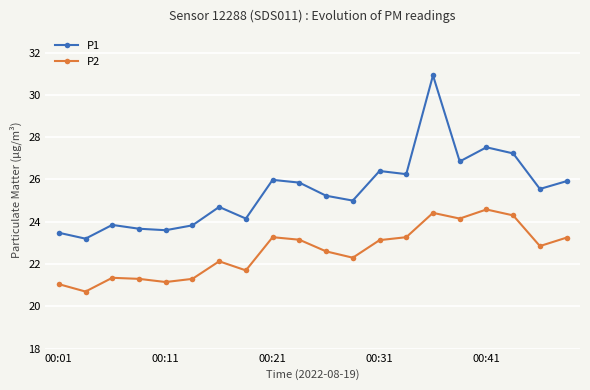

What is the value of the P1 point at the 5th from the left?

23.6